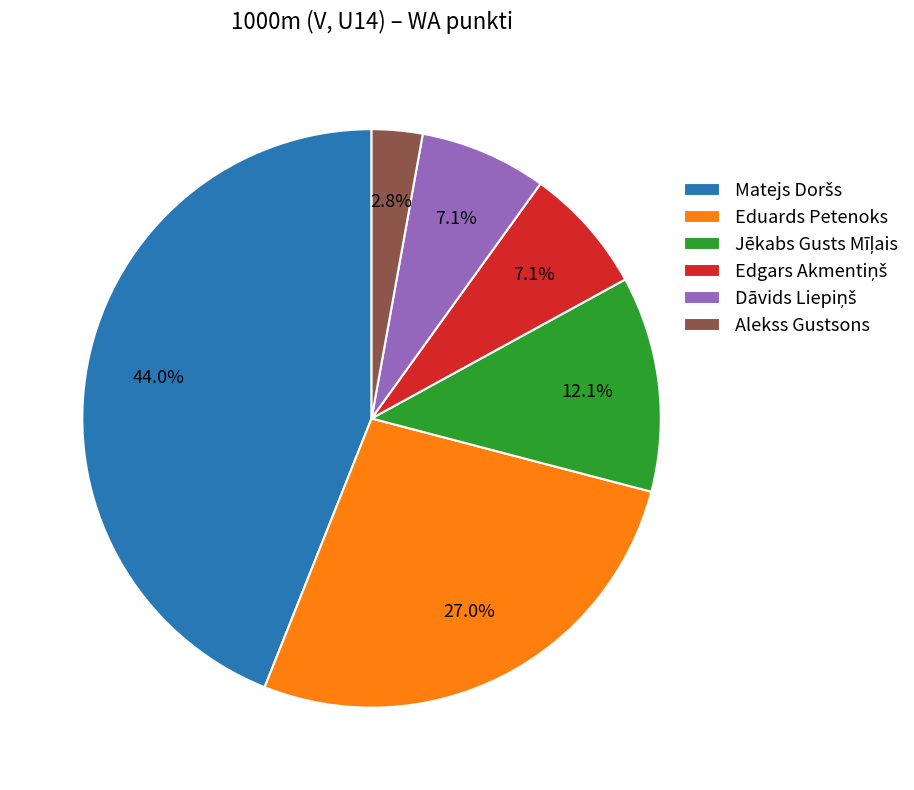

How many segments does this pie chart have?

6